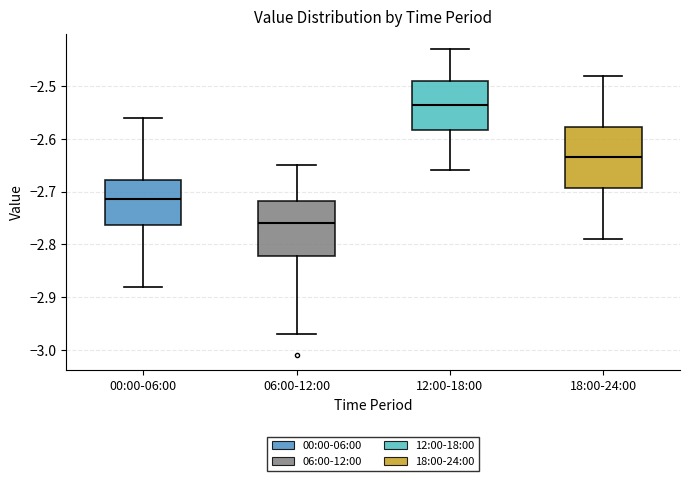

Where is the lower edge of the box for 18:00-24:00 on the y-axis? The values are not printed on the chart, so give them approximately, as read against the axis.

-2.69